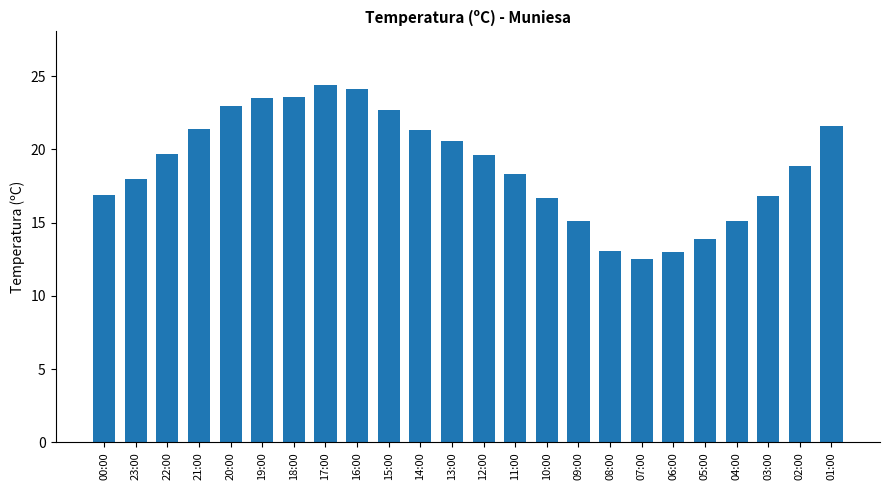

What is the maximum value shown in the chart?

24.4